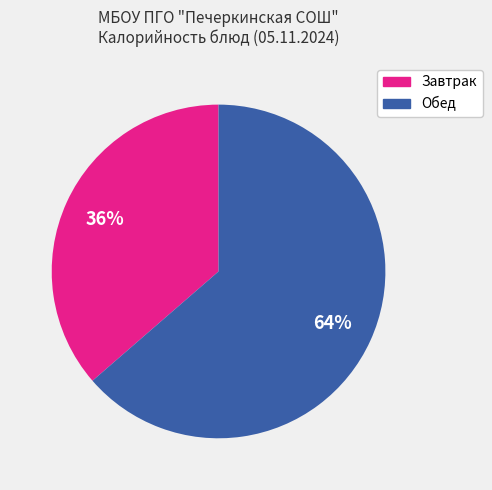

Does any single category account for the majority?

Yes